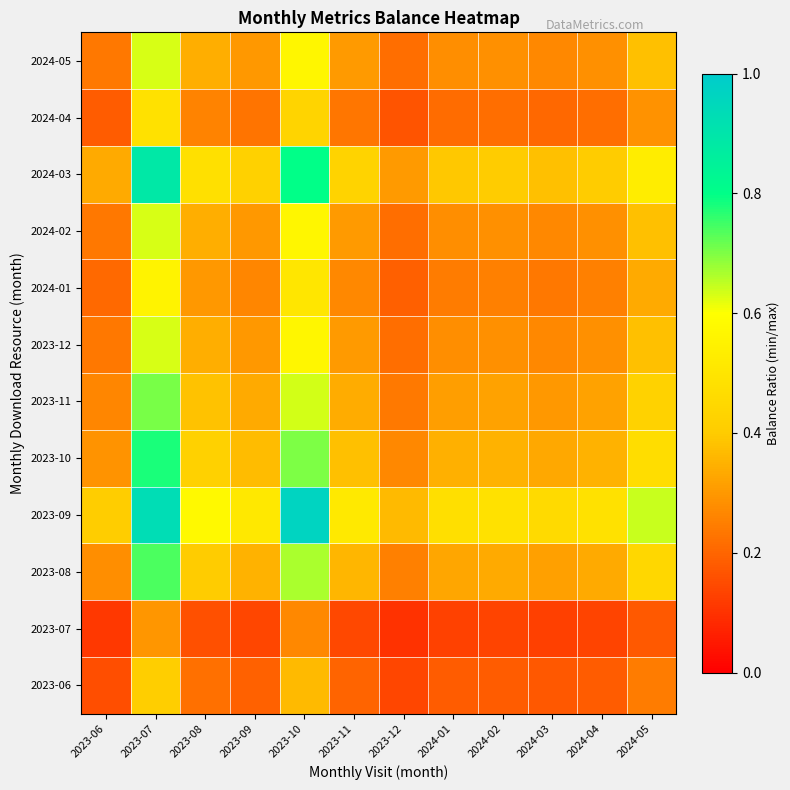

List the series in order of their peak value, highest first.

2023-09, 2024-03, 2023-10, 2023-08, 2023-11, 2023-12, 2024-02, 2024-05, 2024-01, 2024-04, 2023-06, 2023-07